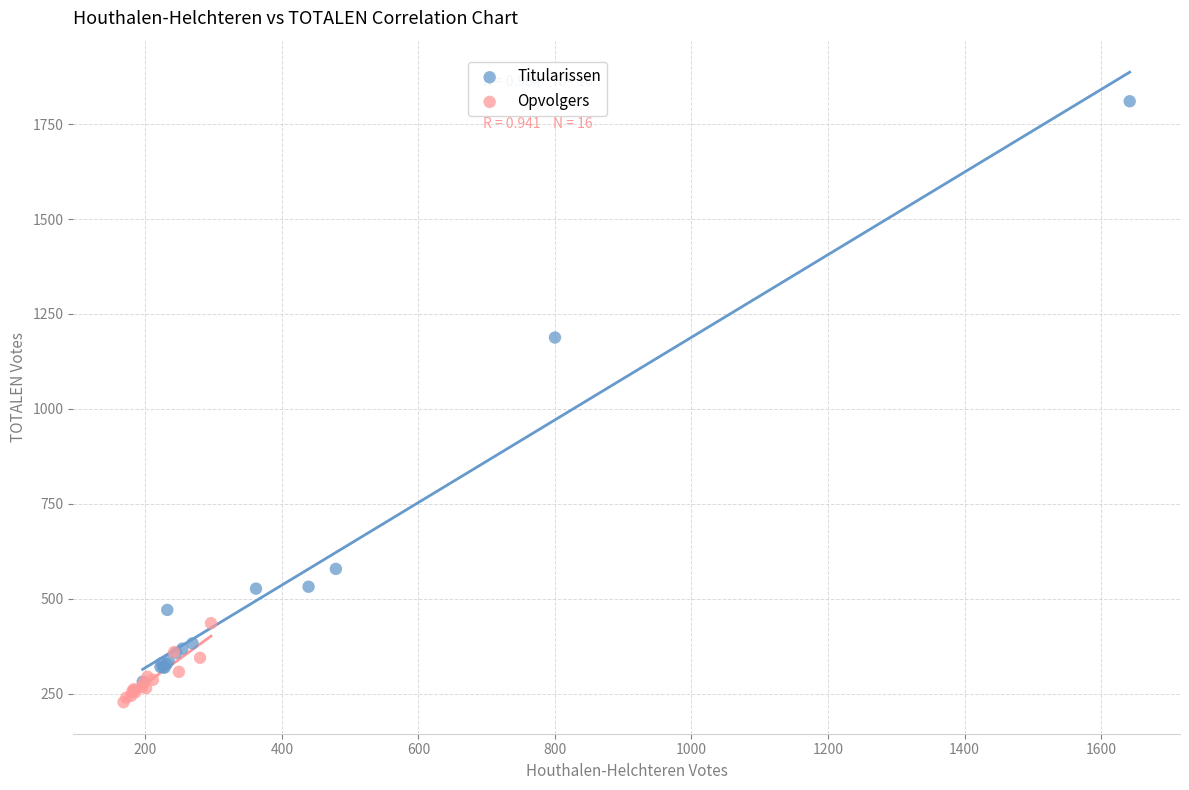

Which series has the largest Y range (max minus min)?

Titularissen